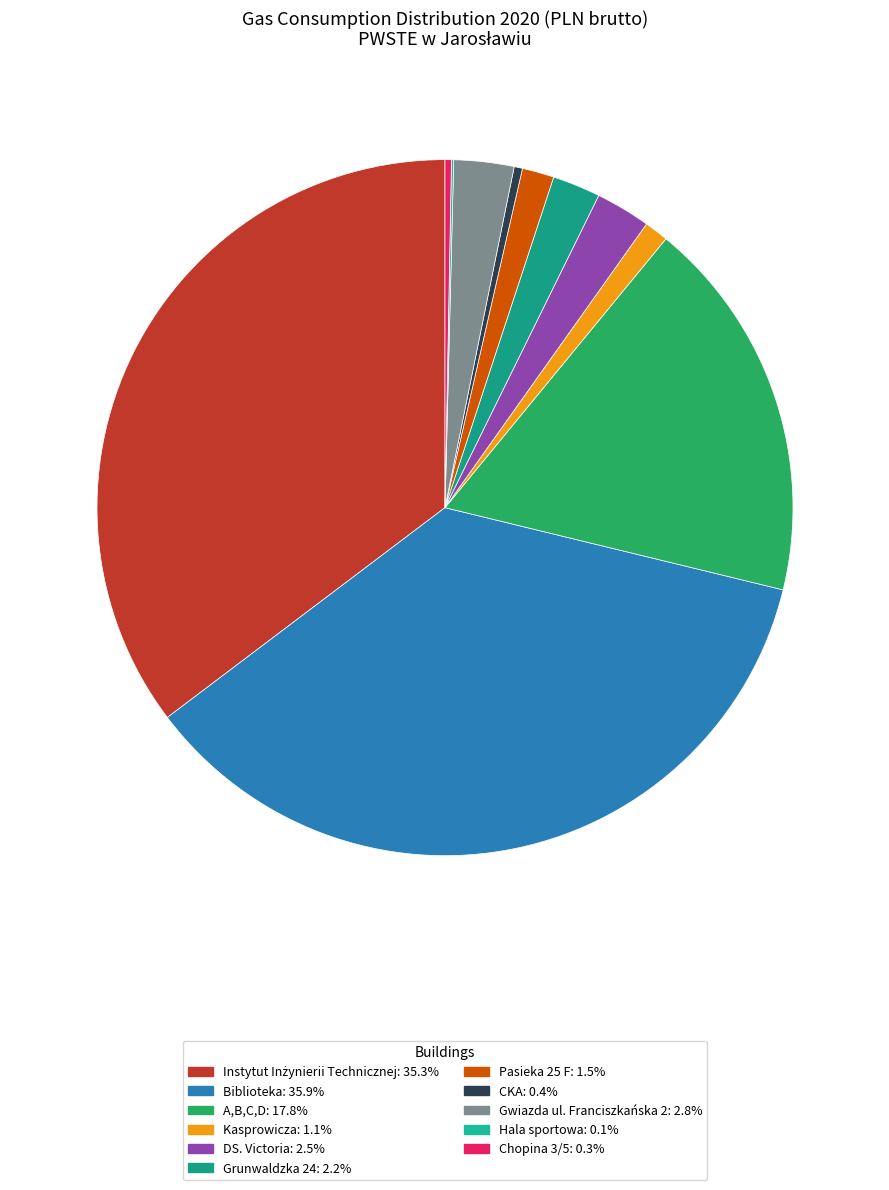

Count the number of slices in the pie.

11